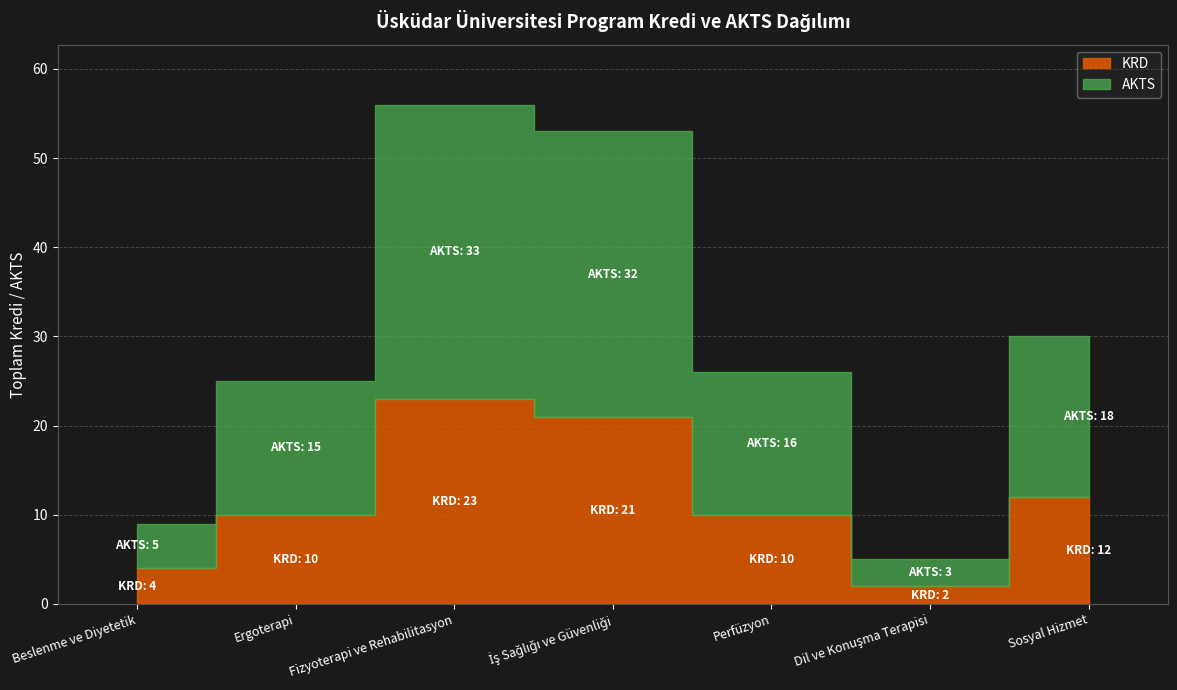

At which category does AKTS reach its first local peak?

Fizyoterapi ve Rehabilitasyon